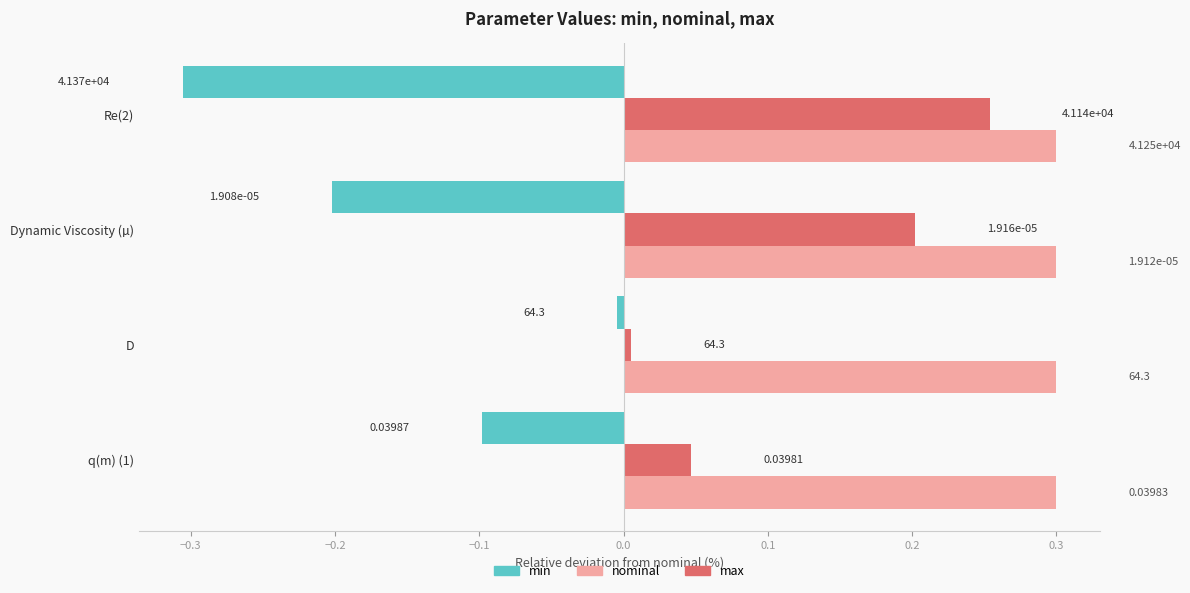

Which series has the largest total across all categories?

nominal